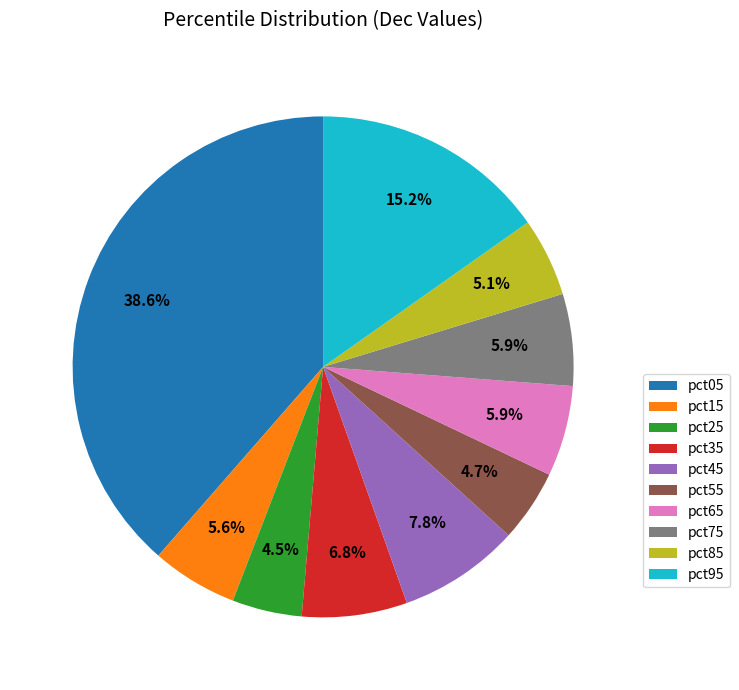

To the nearest percent, what is the combined percentage of pct25 and pct15?

10%